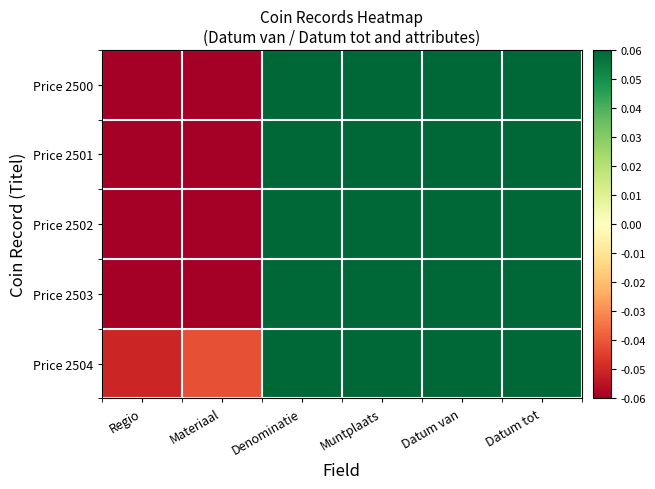

Rank the series by their maximum value, from highest to lowest.

Price 2500, Price 2501, Price 2502, Price 2503, Price 2504